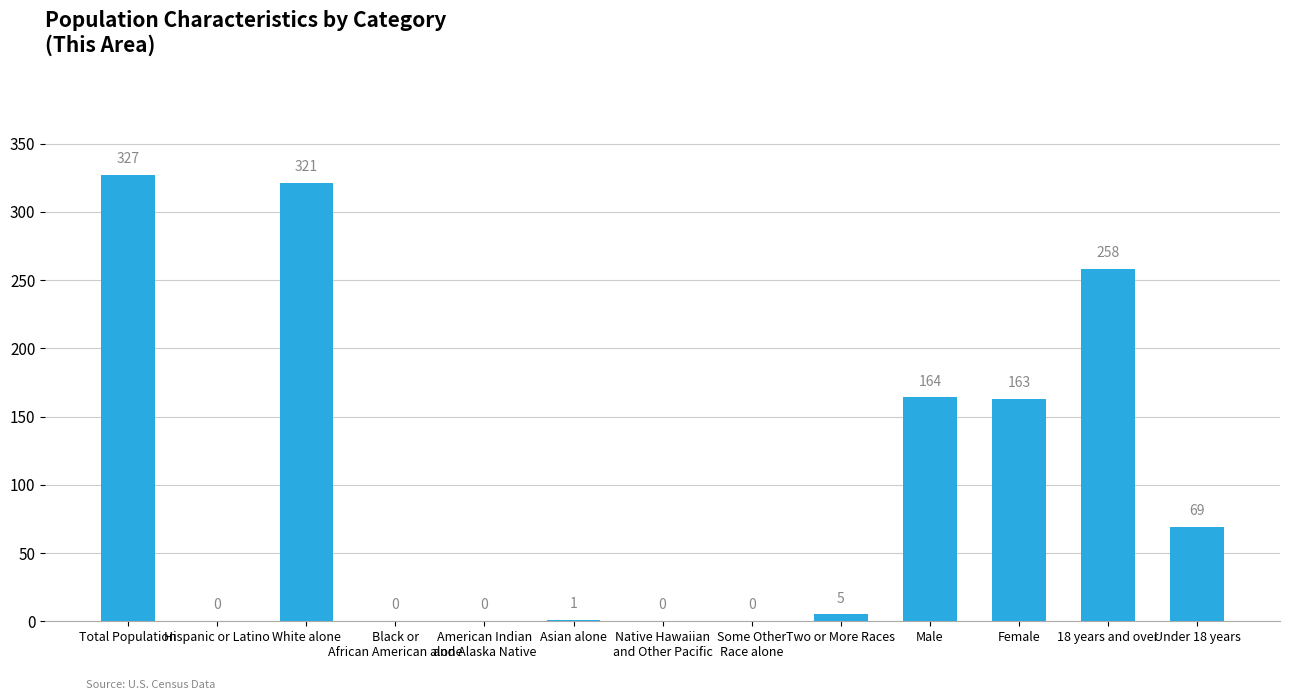

What is the change in value from Hispanic or Latino to Male?

+164